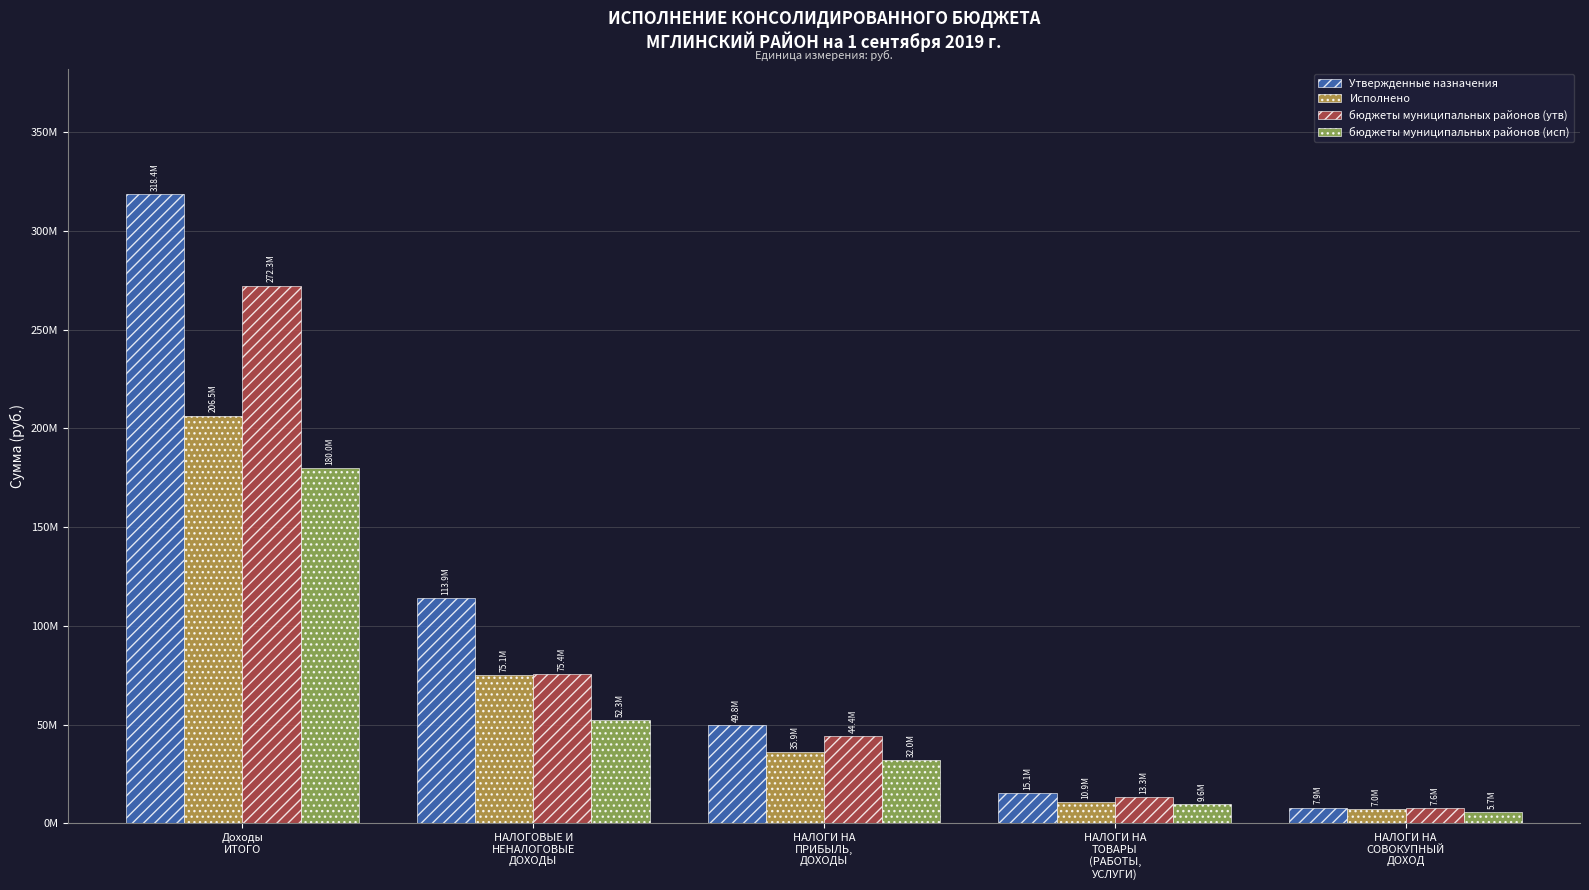

Reading right to left, what are all the values shown in this chart?

Утвержденные назначения: 7935806.0	15142680.0	49836680.0	113941087.0	318449750.3
Исполнено: 7042600.4	10938052.3	35898035.4	75080286.2	206482123.7
бюджеты муниципальных районов (утв): 7588906.0	13309820.0	44354900.0	75416944.0	272257288.2
бюджеты муниципальных районов (исп): 5661130.7	9614118.2	31988354.9	52317802.5	179979432.1